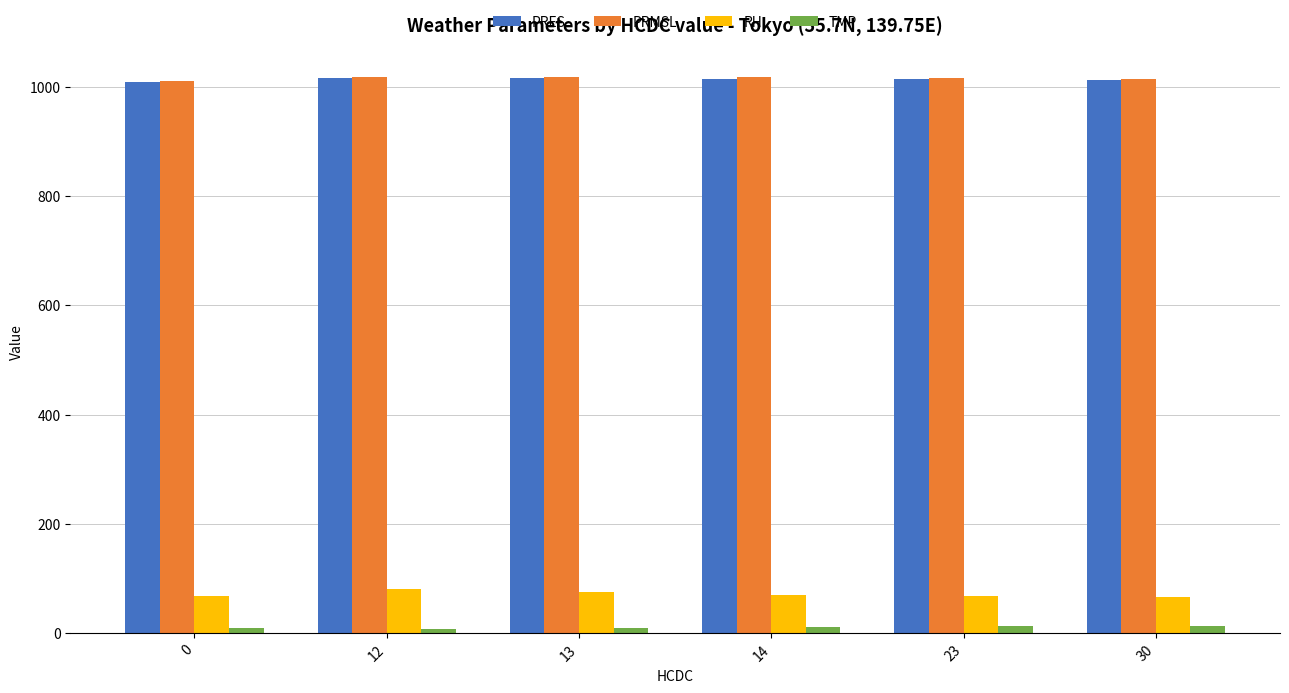

How many groups of bars are there?

6